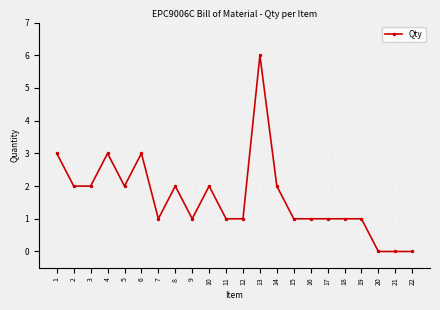

What is the difference between the maximum and minimum values?

6